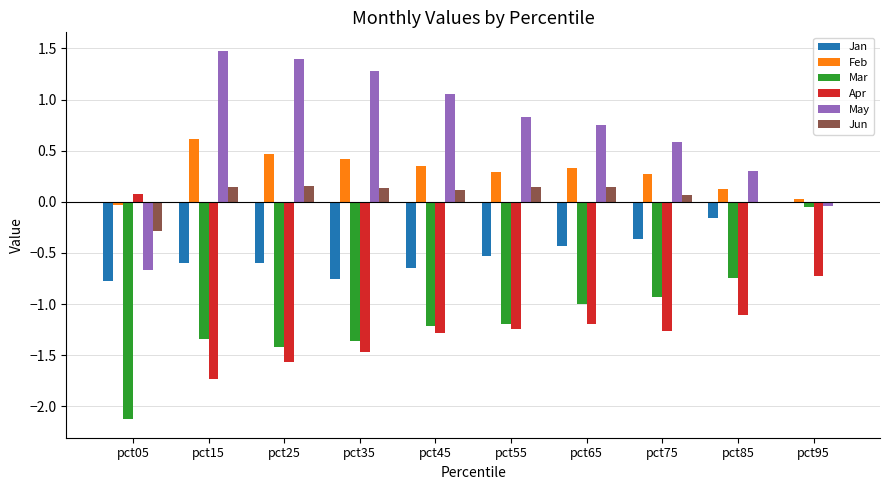

At which category is the sum across all series the highest?

pct95